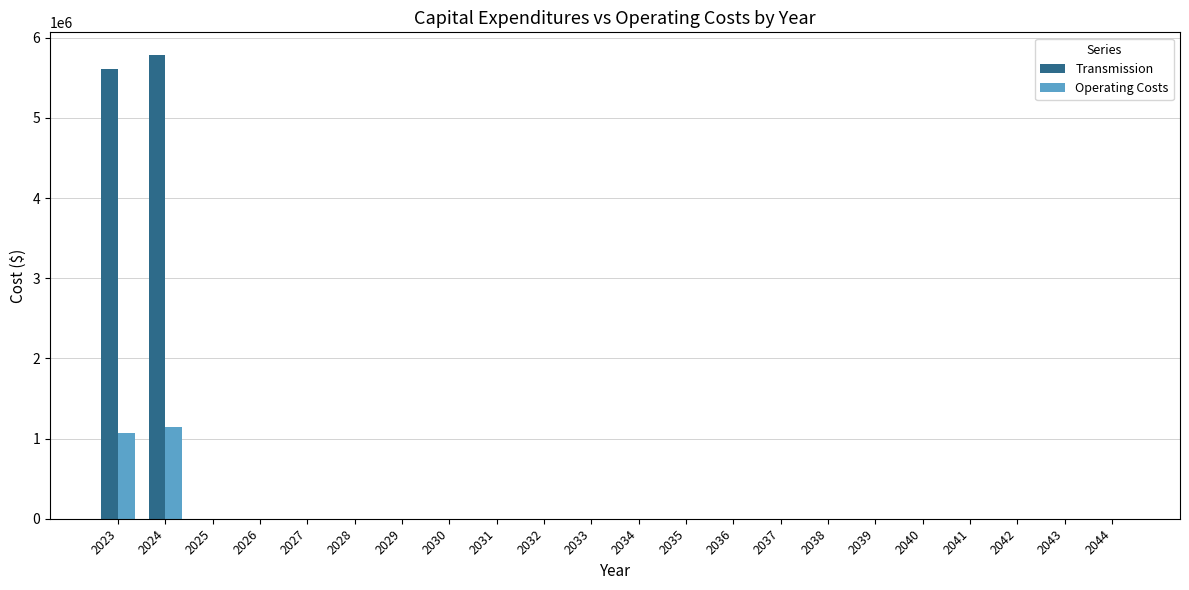

Which series has the largest total across all categories?

Transmission